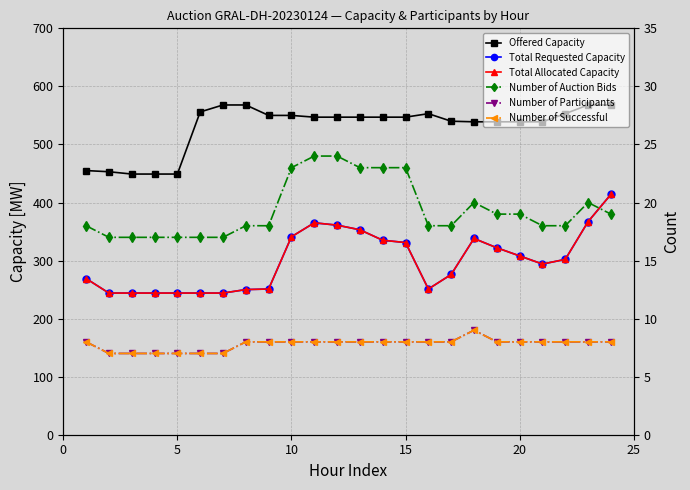

What is the difference between the maximum and minimum values in the Offered Capacity series?

119